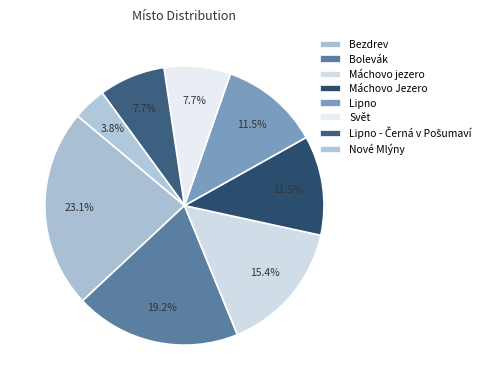

Does Svět account for over 50% of the chart?

No